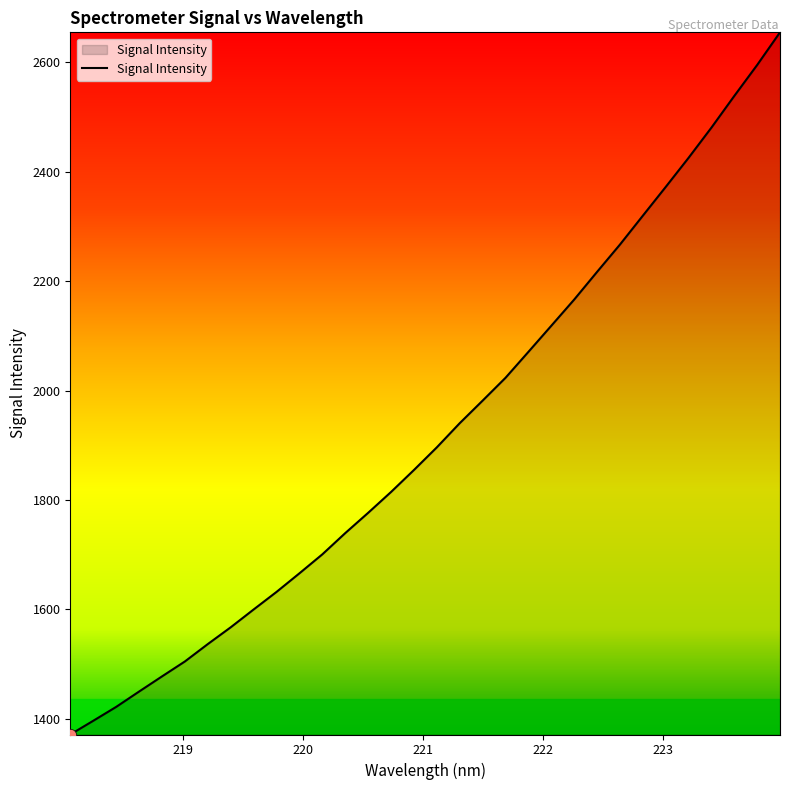

What is the difference between the maximum and minimum values?

1283.2